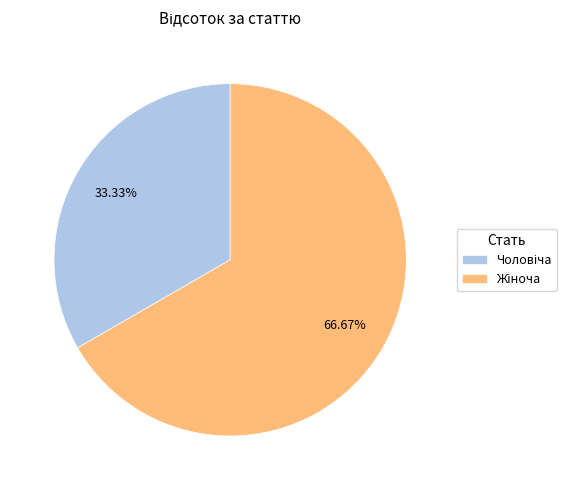

Is there any slice that represents more than half of the pie?

Yes